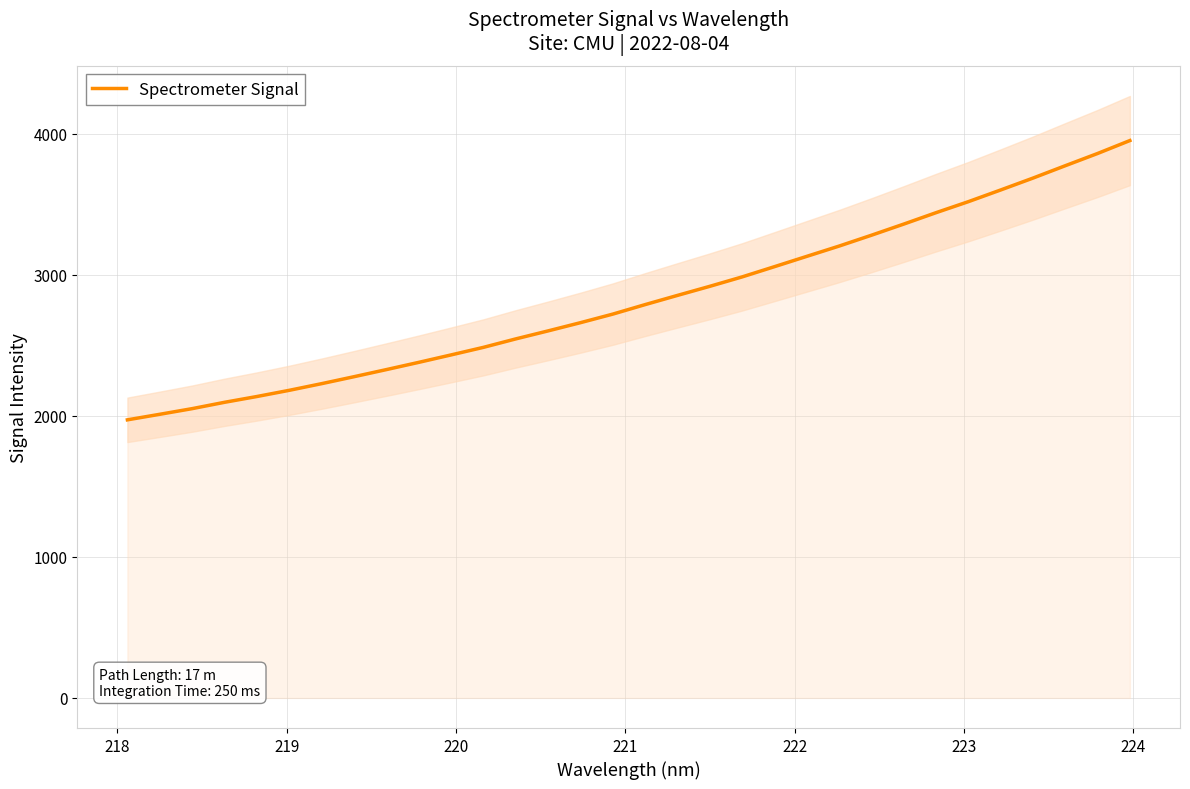

What is the highest value of the Spectrometer Signal series?

3950.5